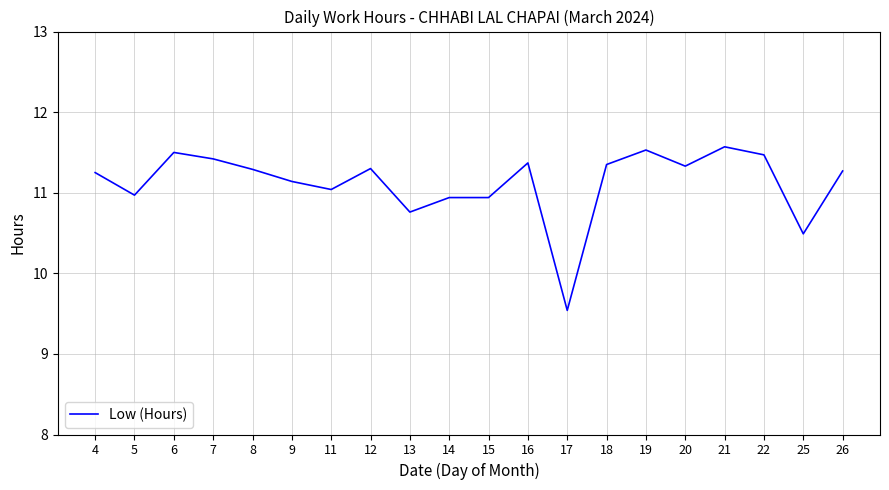

Count the number of data series in this chart.

1